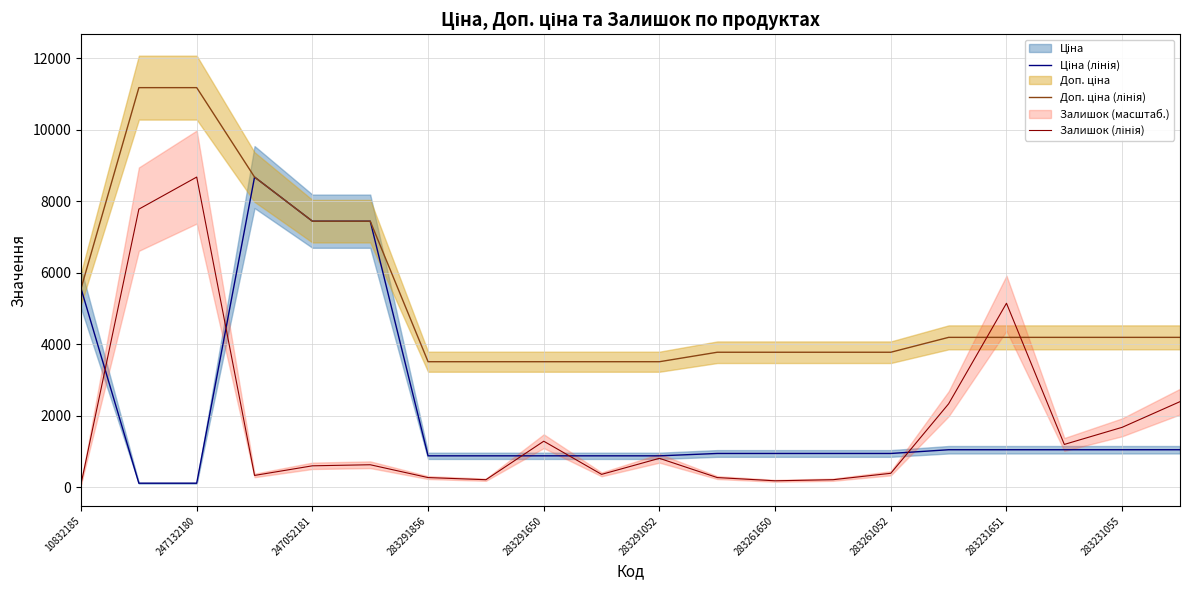

How many intersections are there between Доп. ціна (лінія) and Залишок (лінія)?

2